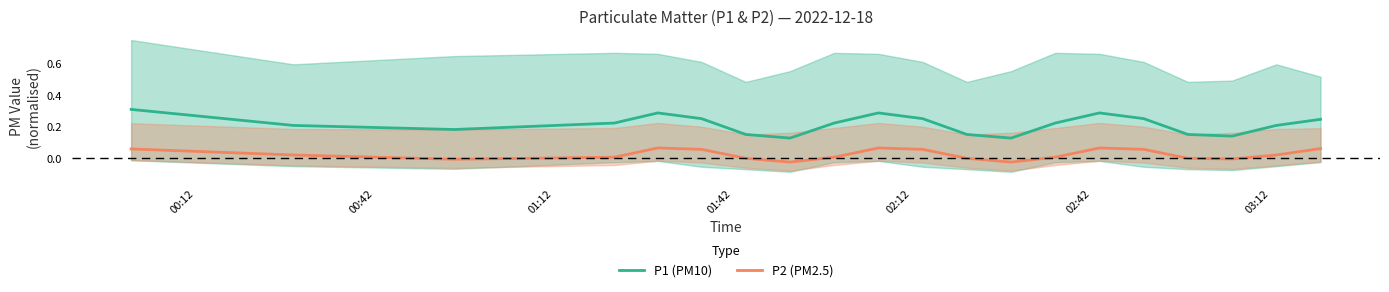

In P2 (PM2.5), how many points are higher than both neighbors (excluding endpoints)?

3